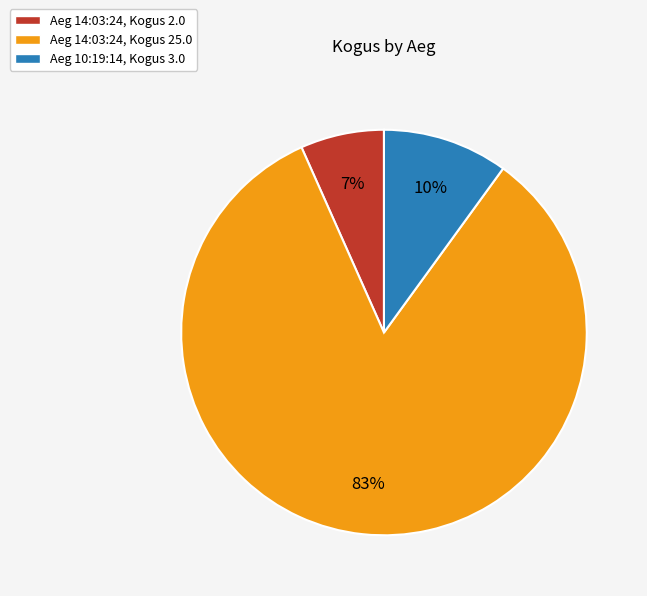

Is there any slice that represents more than half of the pie?

Yes